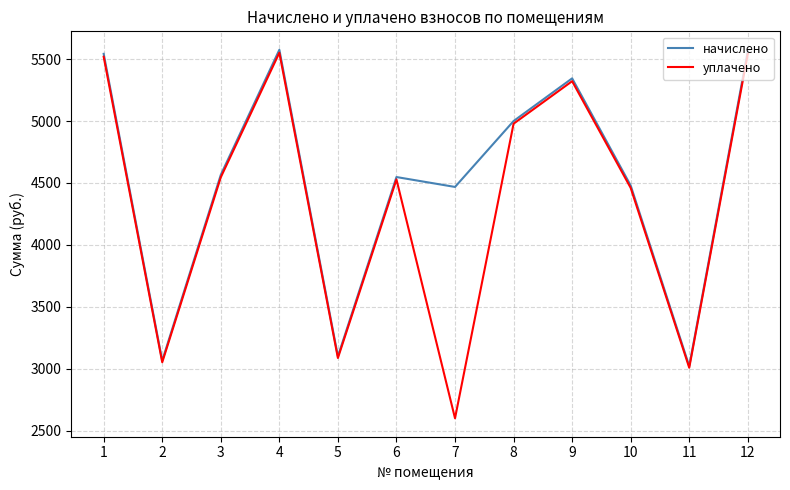

Which series has the largest total across all categories?

начислено